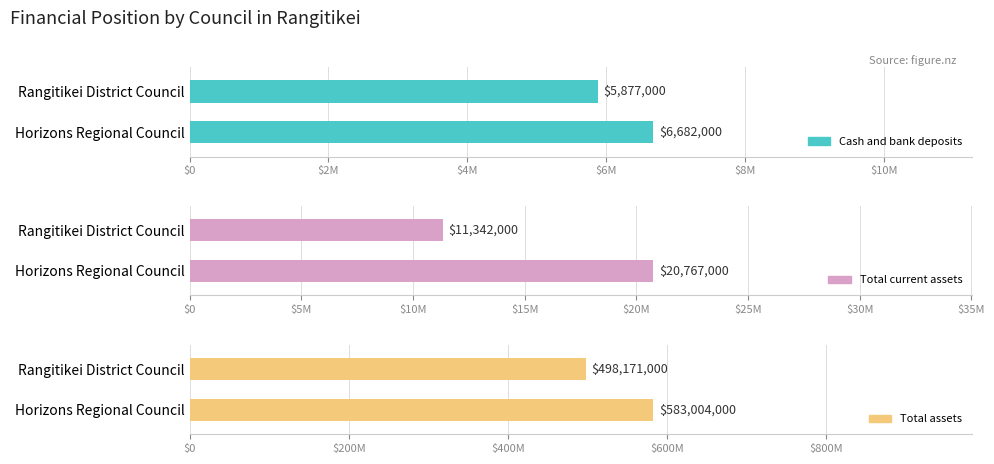

What is the lowest value of the Cash and bank deposits series?

5877000